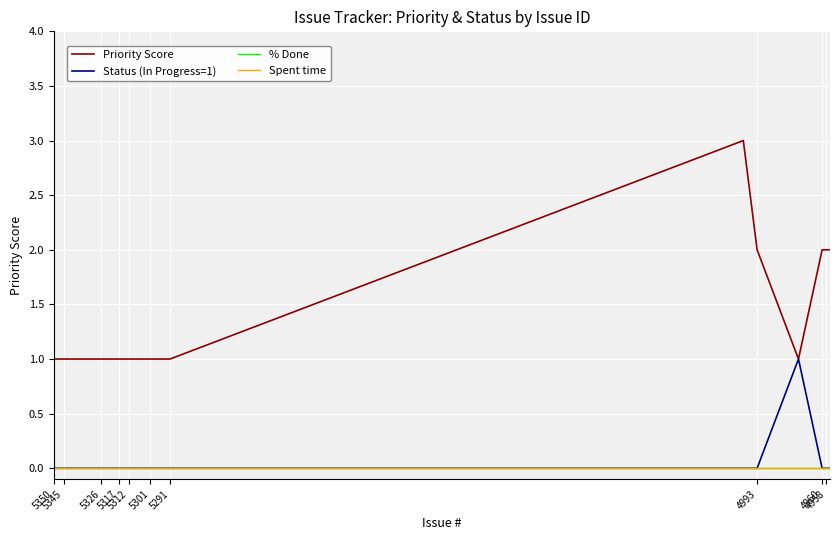

What is the greatest value displayed?

3